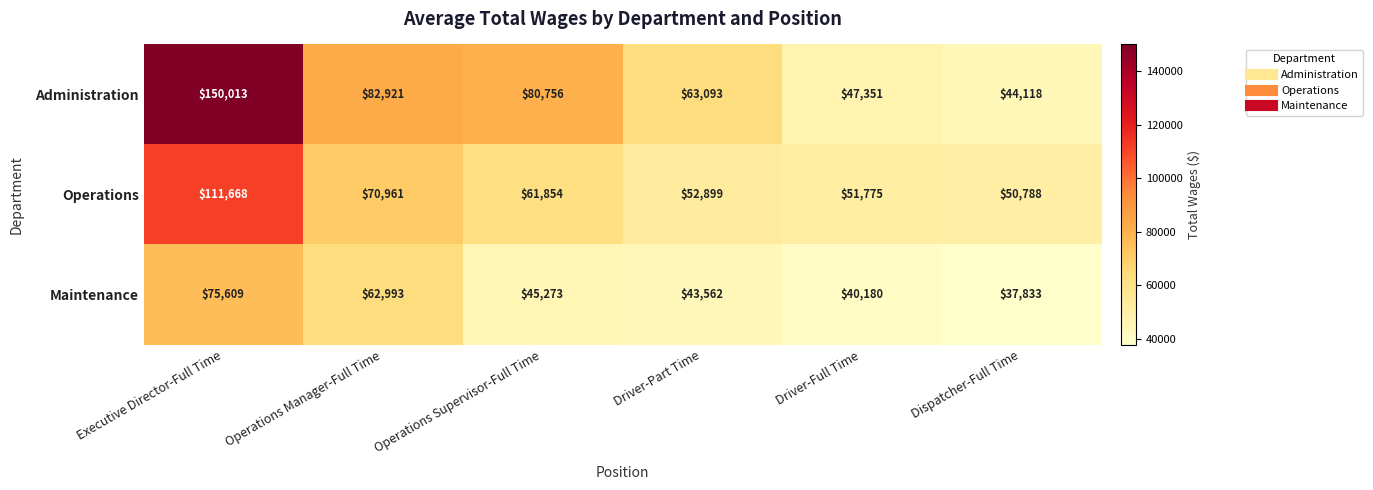

Reading left to right, extract all data points from this chart.

Administration: Executive Director-Full Time=150013	Operations Manager-Full Time=82921	Operations Supervisor-Full Time=80756	Driver-Part Time=63093	Driver-Full Time=47351	Dispatcher-Full Time=44118
Operations: Executive Director-Full Time=111668	Operations Manager-Full Time=70961	Operations Supervisor-Full Time=61854	Driver-Part Time=52899	Driver-Full Time=51775	Dispatcher-Full Time=50788
Maintenance: Executive Director-Full Time=75609	Operations Manager-Full Time=62993	Operations Supervisor-Full Time=45273	Driver-Part Time=43562	Driver-Full Time=40180	Dispatcher-Full Time=37833